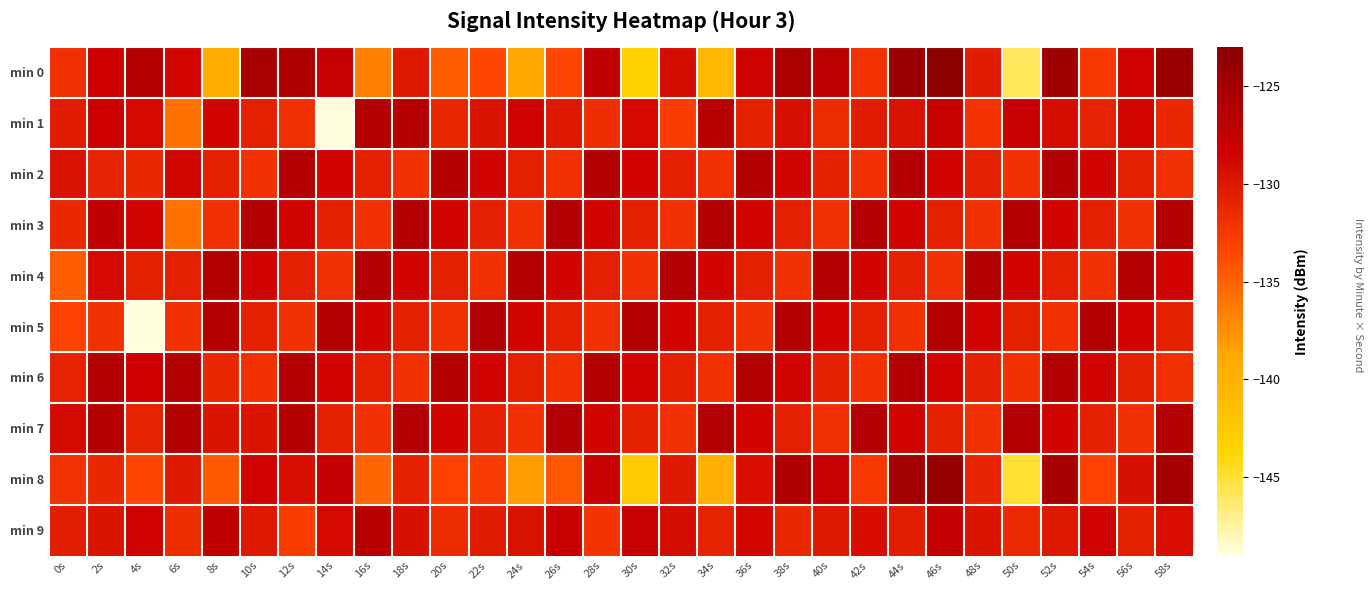

Which series has the largest range (max minus min)?

min 0